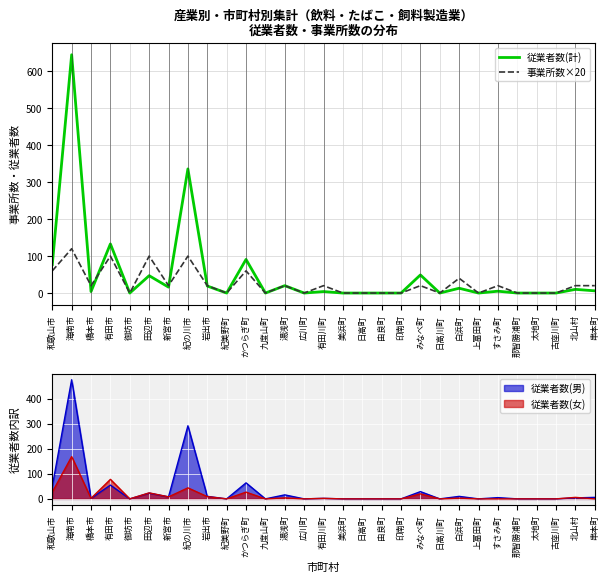

Between 御坊市 and 日高町, which is larger?

御坊市